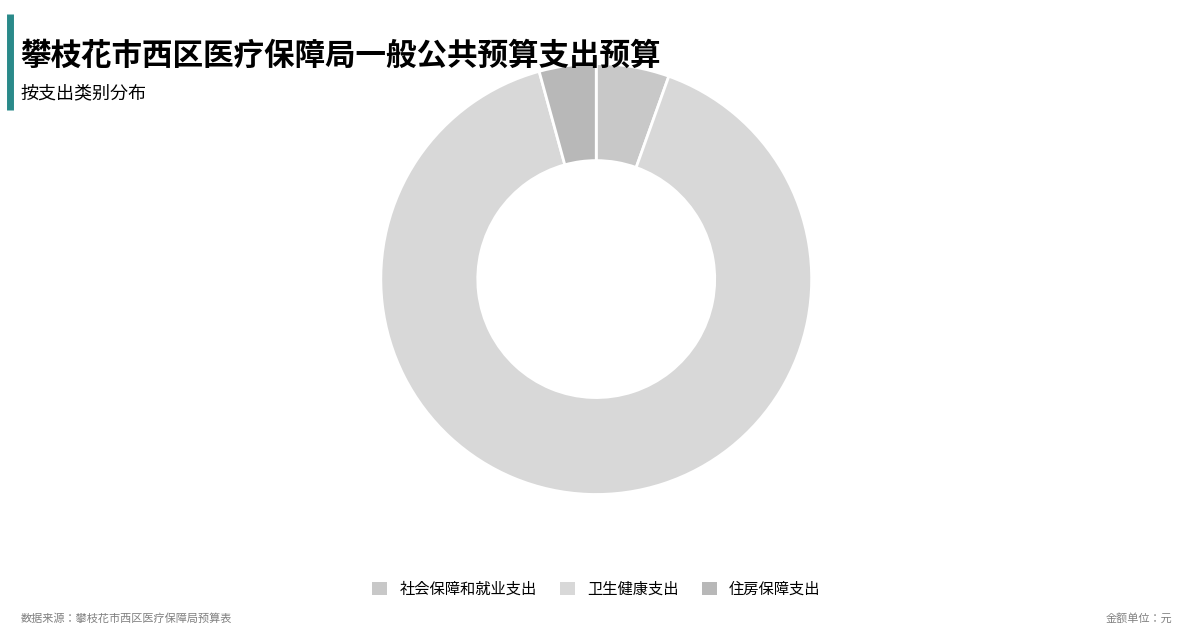

Which has a higher value, 住房保障支出 or 卫生健康支出?

卫生健康支出